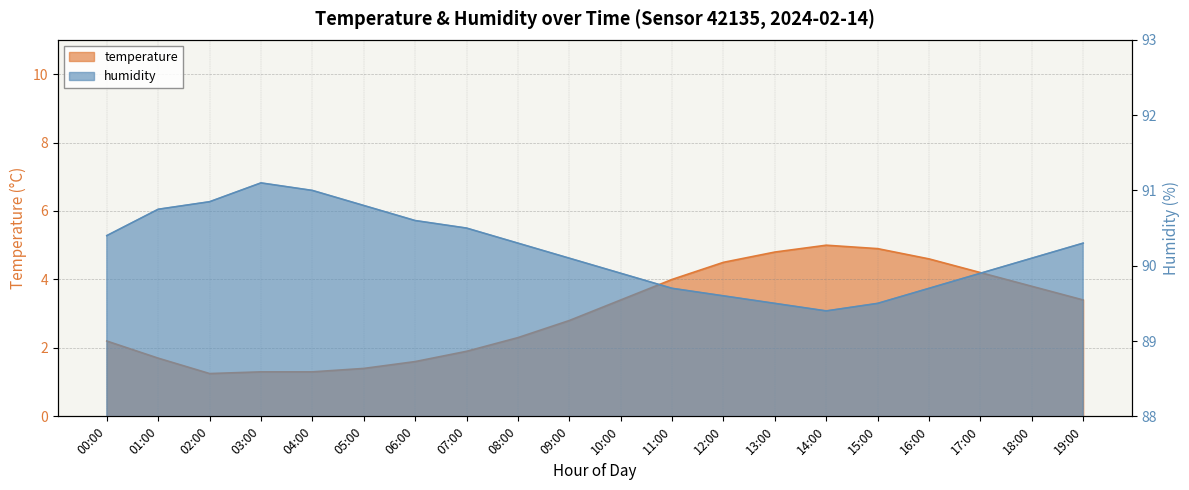

Does the chart have visible grid lines?

Yes